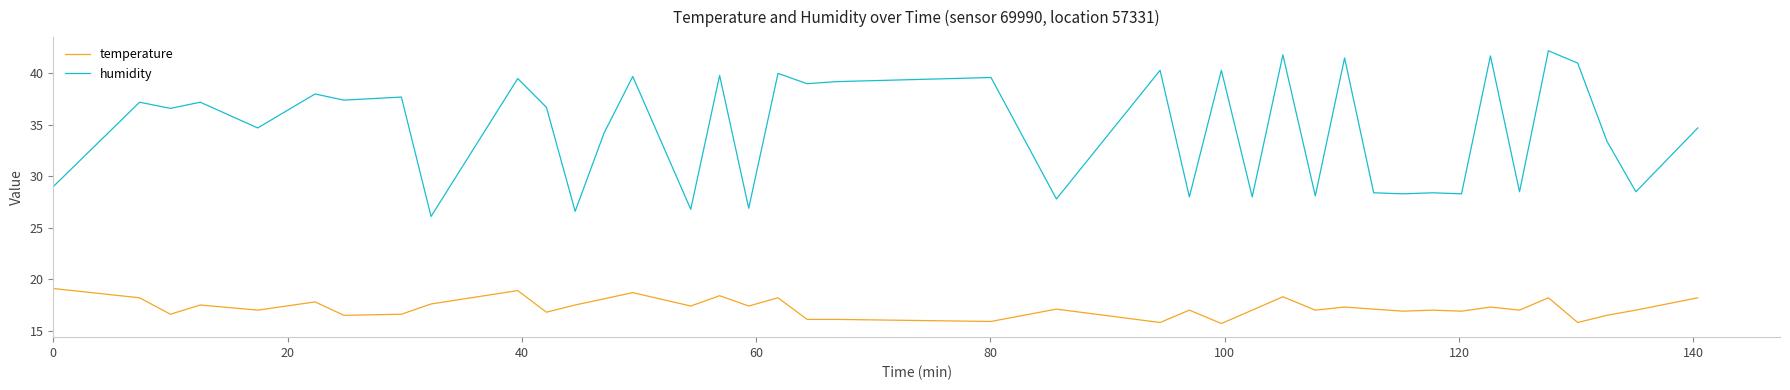

At how many categories does at least one series exceed 37?

19